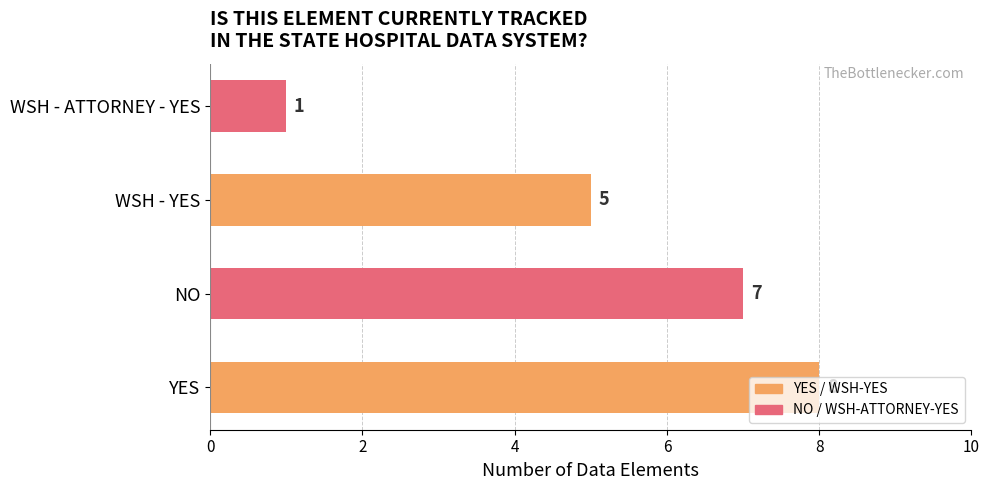

Between NO and WSH - YES, which is larger?

NO